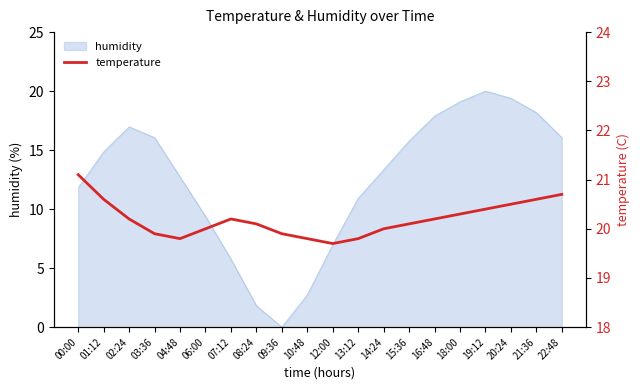

Where does the humidity series first go above 14?

01:12